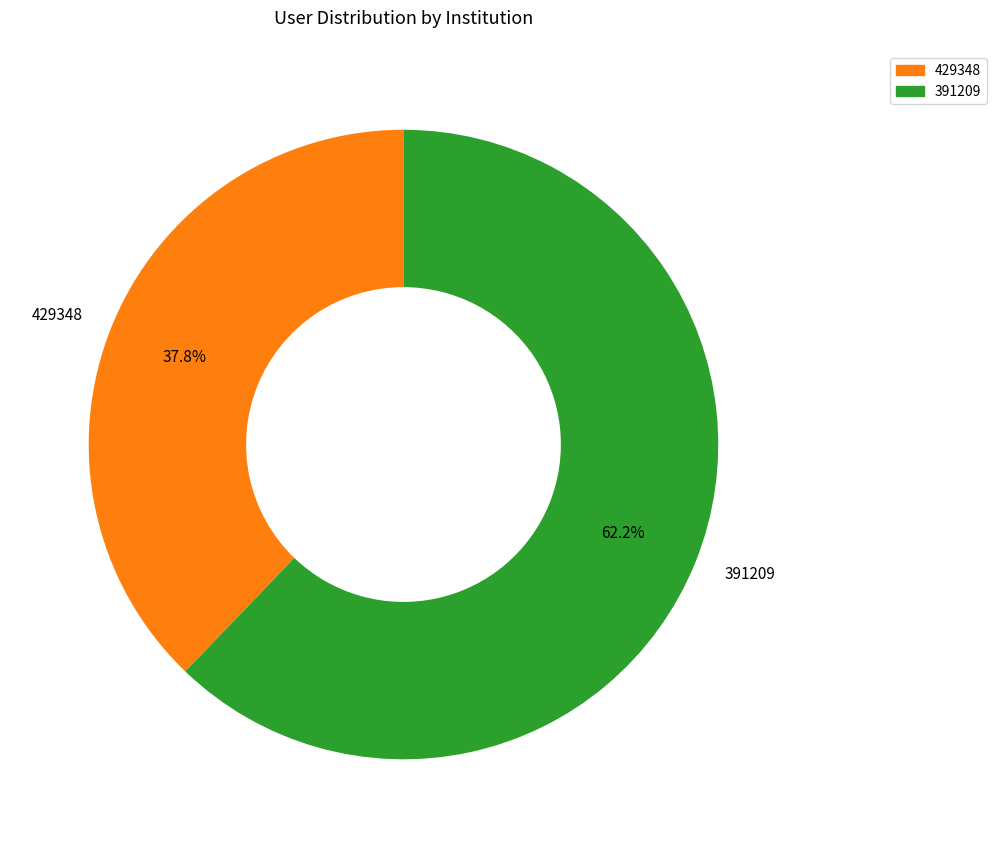

Is it true that 429348 is 43% of the pie?

False